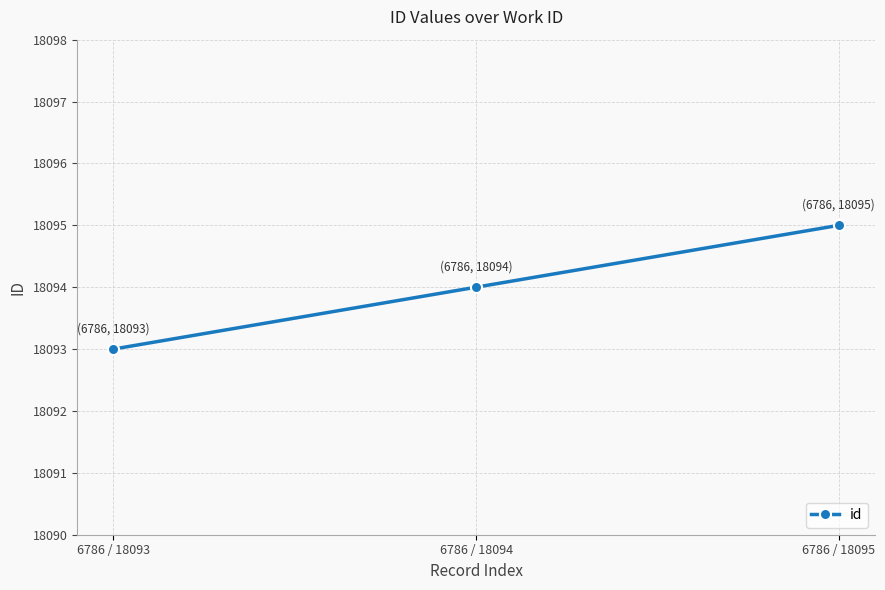

Reading left to right, extract all data points from this chart.

6786 / 18093=18093	6786 / 18094=18094	6786 / 18095=18095